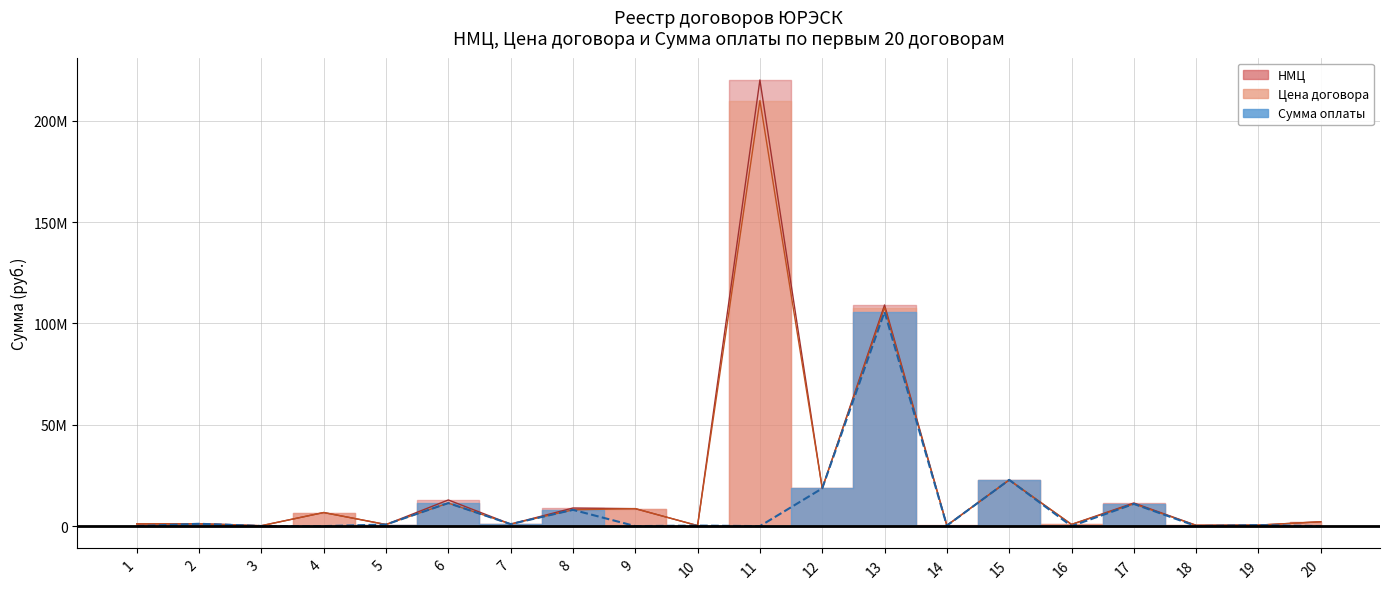

How many times do Сумма оплаты and НМЦ cross each other?

4